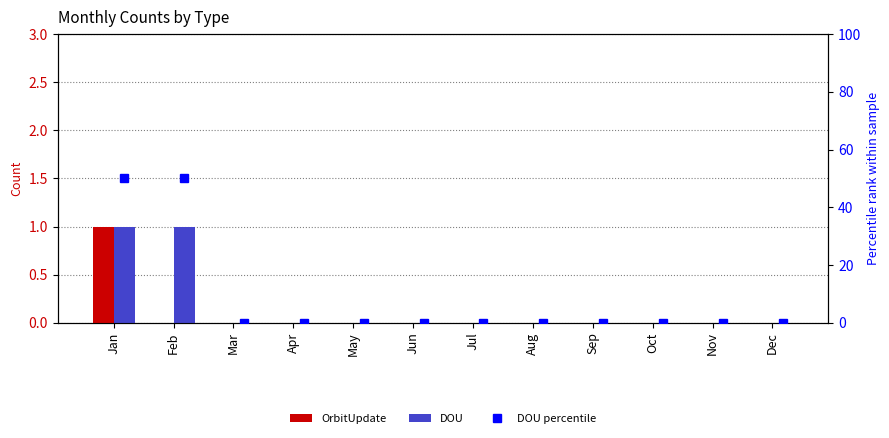

Which series changed the most between Apr and May?

OrbitUpdate